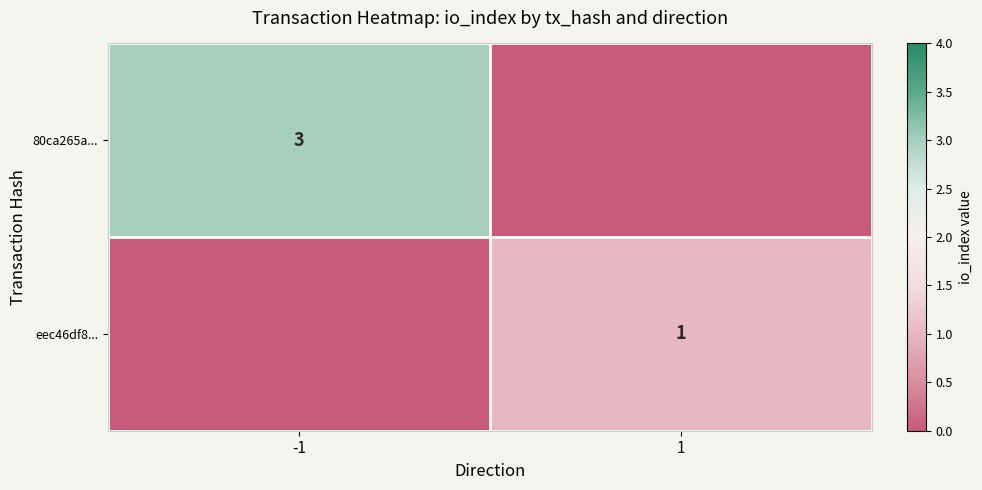

Which has a higher value, -1 or 1?

-1